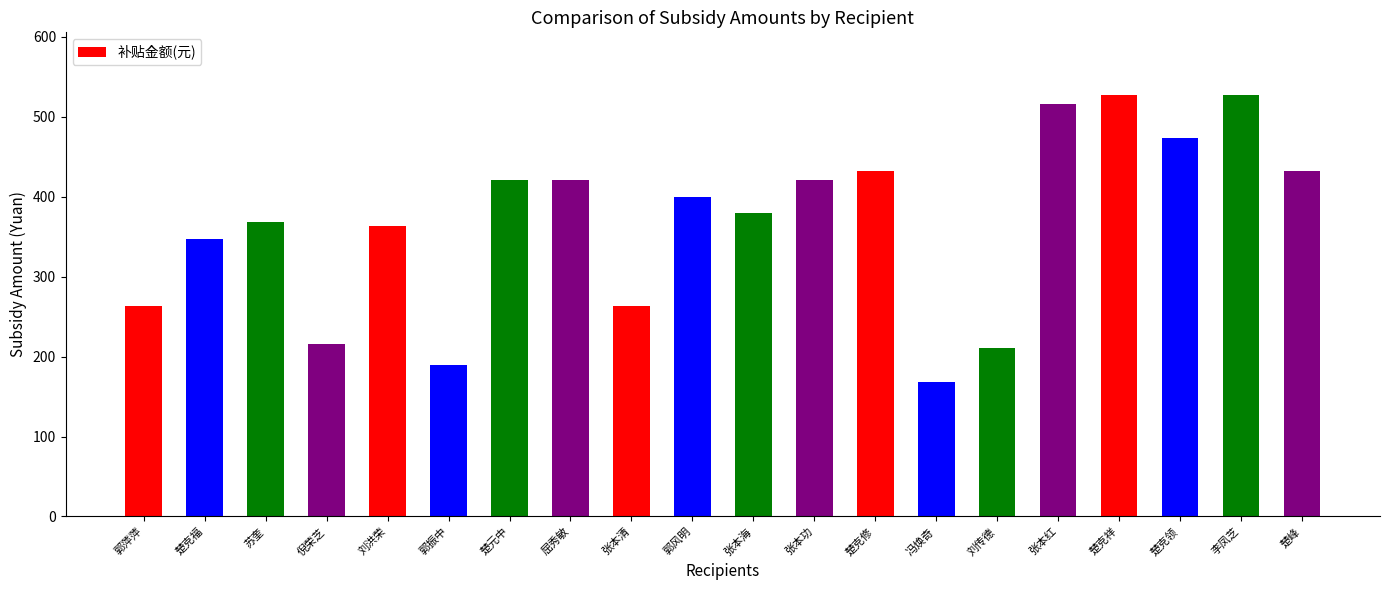

What is the value of the 11th bar from the left?

379.2